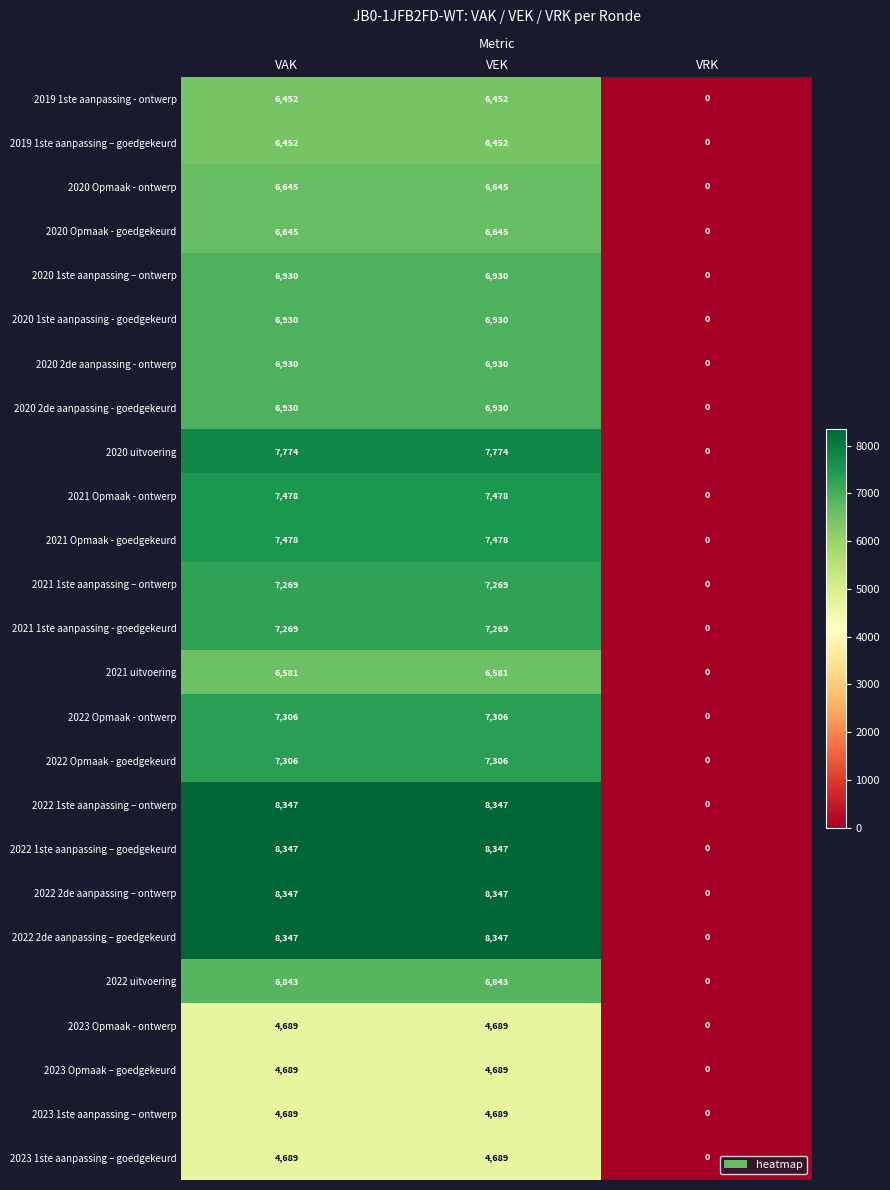

The value of 2020 Opmaak - goedgekeurd at VRK is 4241. True or false?

False